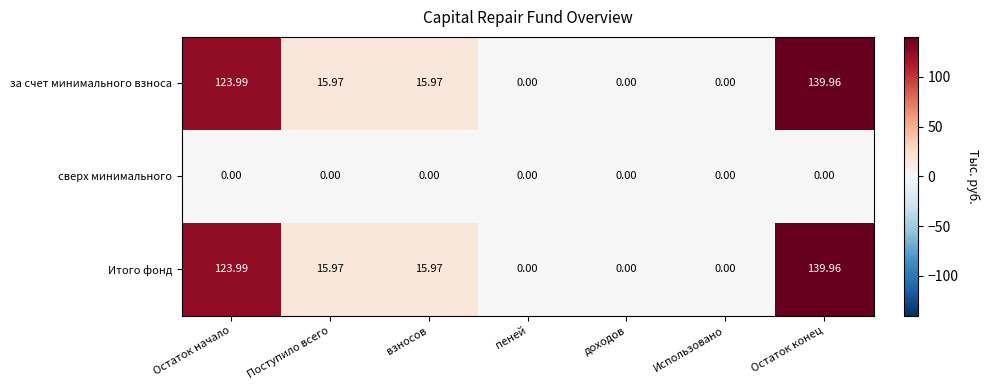

At which label does за счет минимального взноса first exceed 15?

Остаток начало